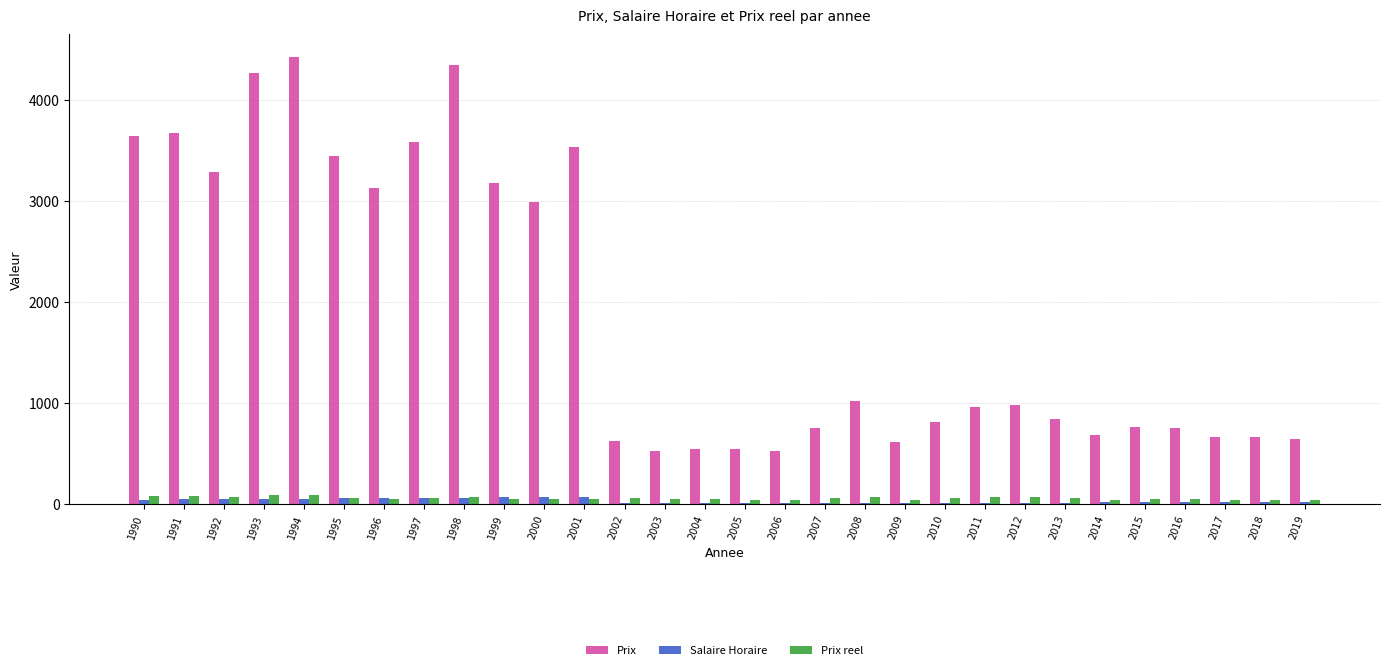

Which series changed the most between 1990 and 2004?

Prix